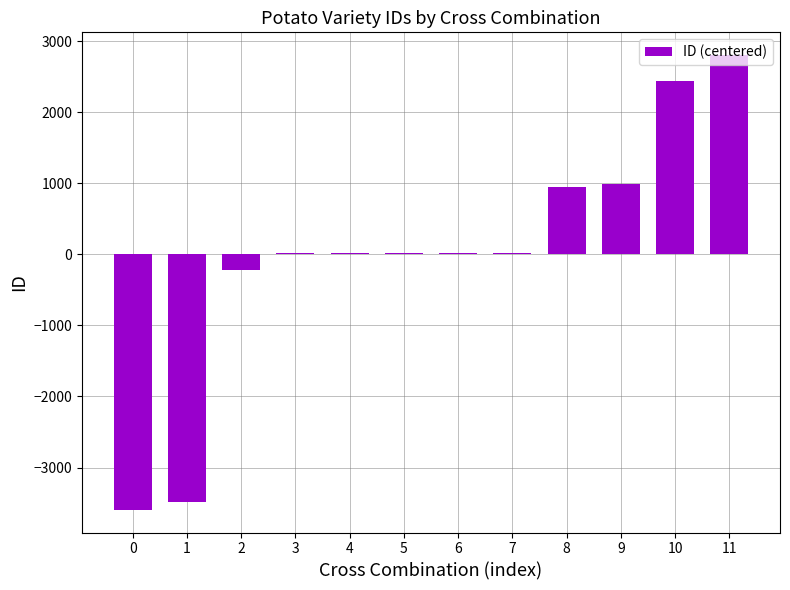

Approximately how many times larger is the value at 11 compared to 7?

114.8